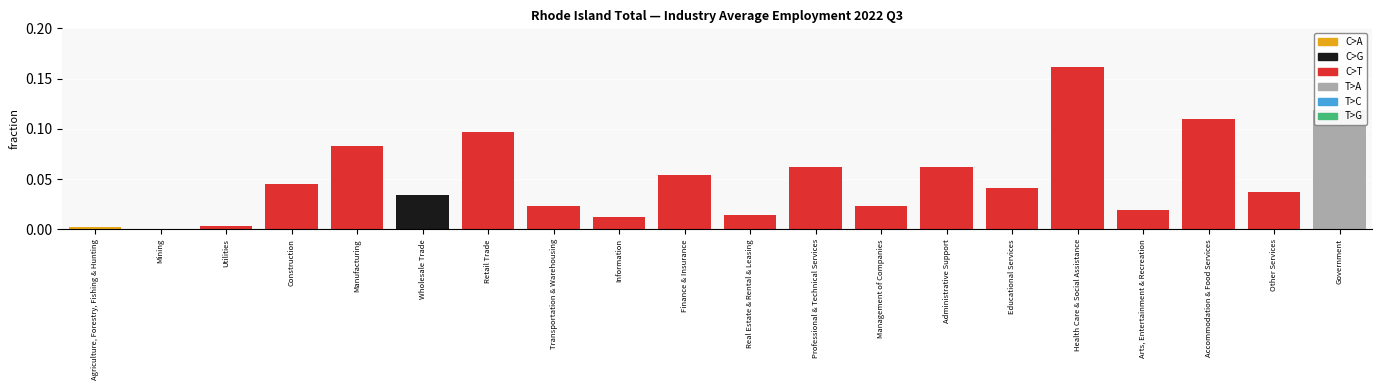

At Retail Trade, list the series in order from smallest to largest.

C>A, C>G, T>A, T>C, T>G, C>T